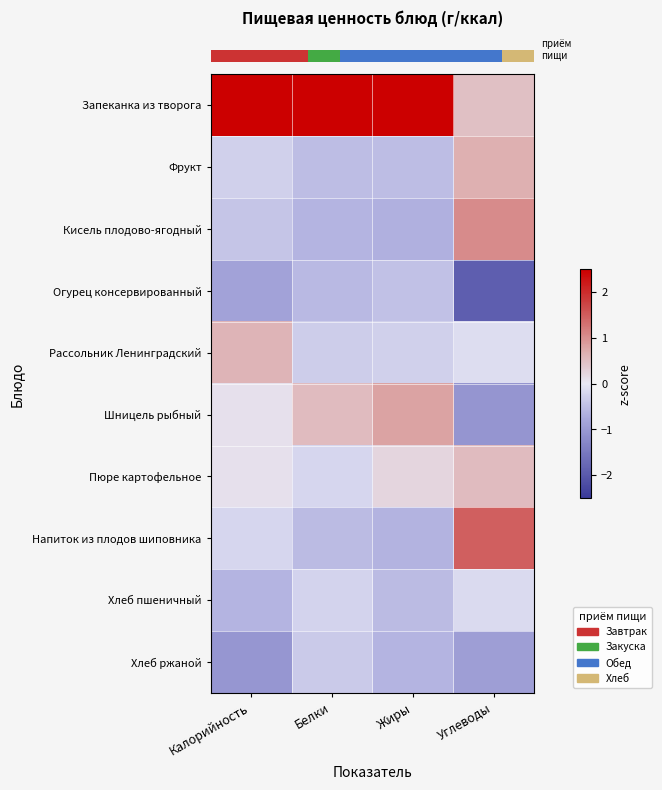

What is the greatest value displayed?

2.9